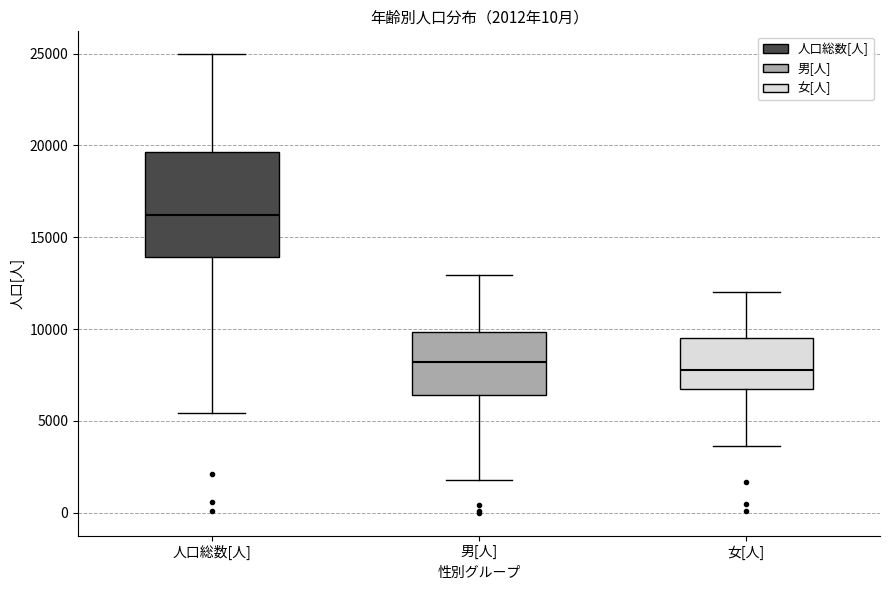

Comparing the boxes themselves (not the whiskers), which one is the tallest?

人口総数[人]